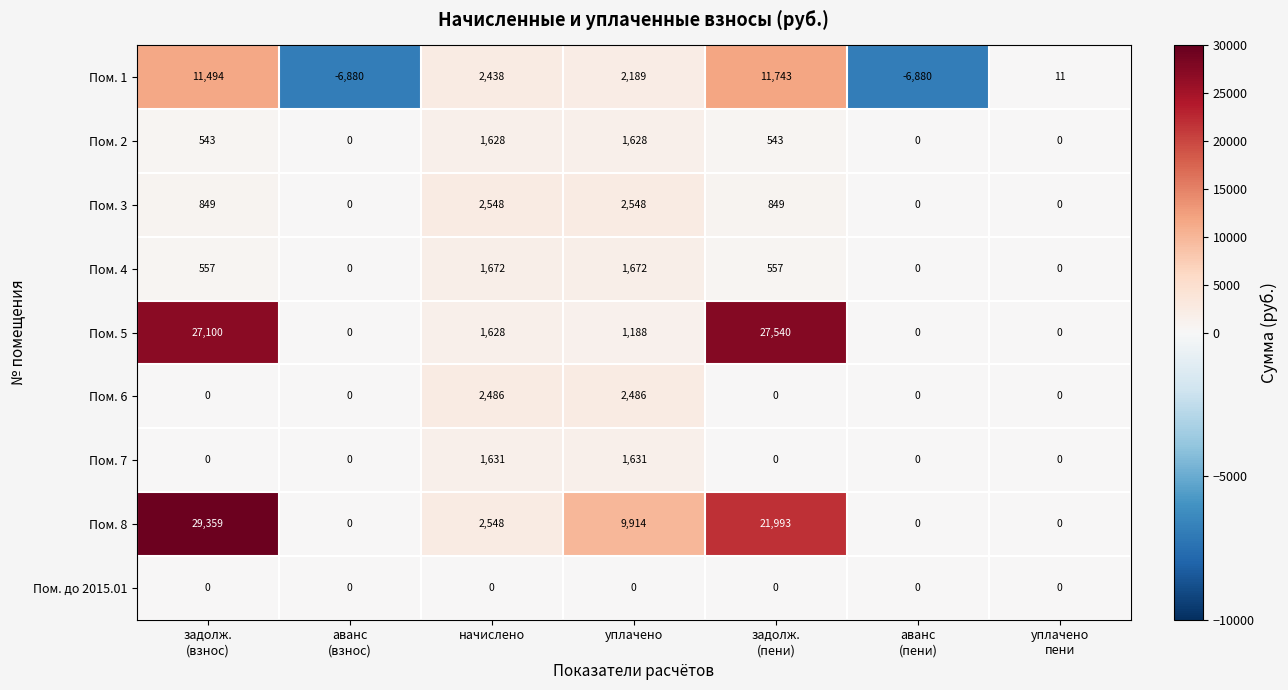

Which series has the largest total across all categories?

Пом. 8